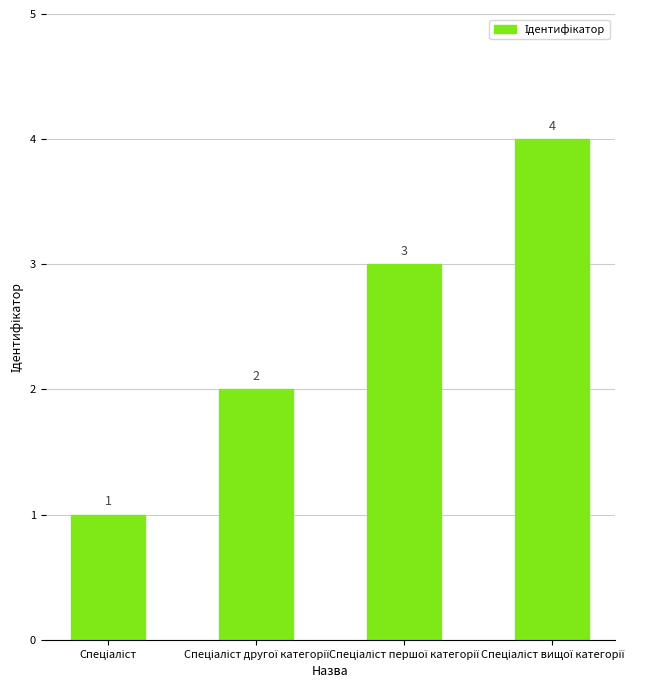

What is the difference between the maximum and minimum values?

3